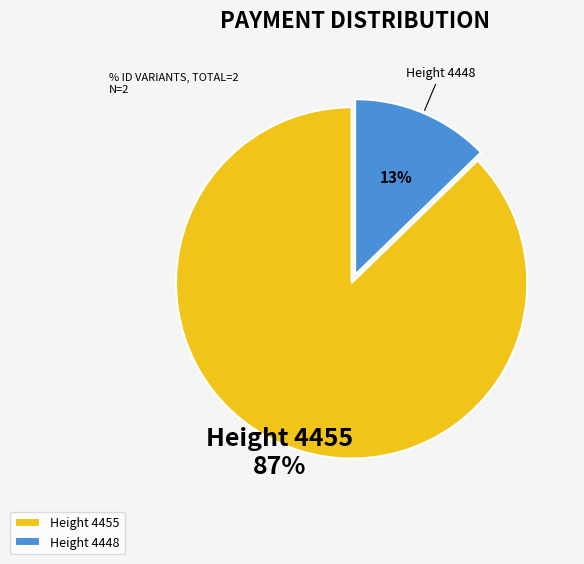

To the nearest percent, what is the average slice percentage?

50%